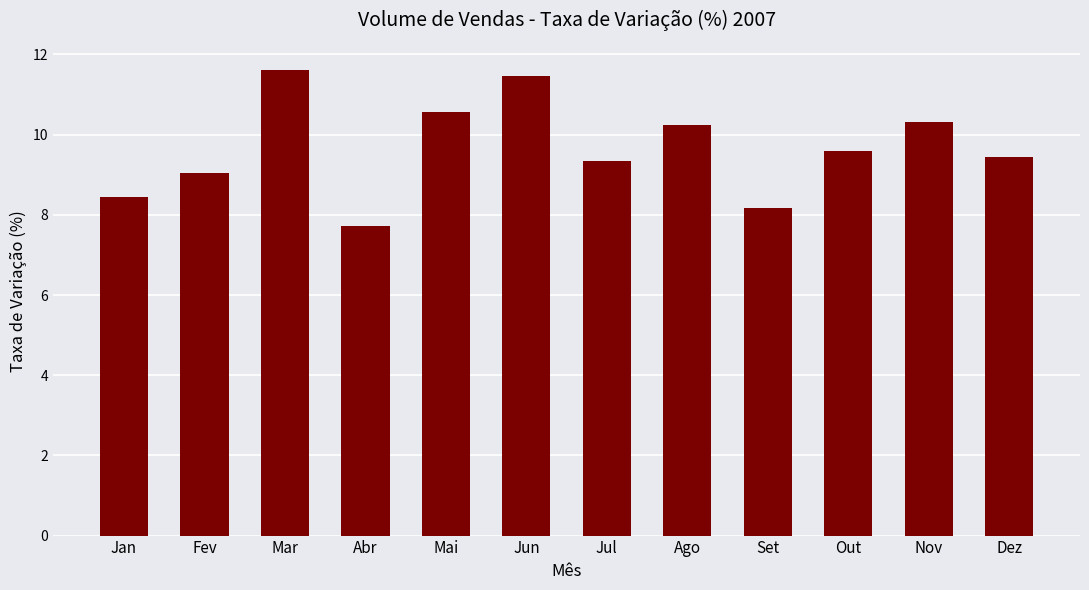

How many bars are there in total?

12